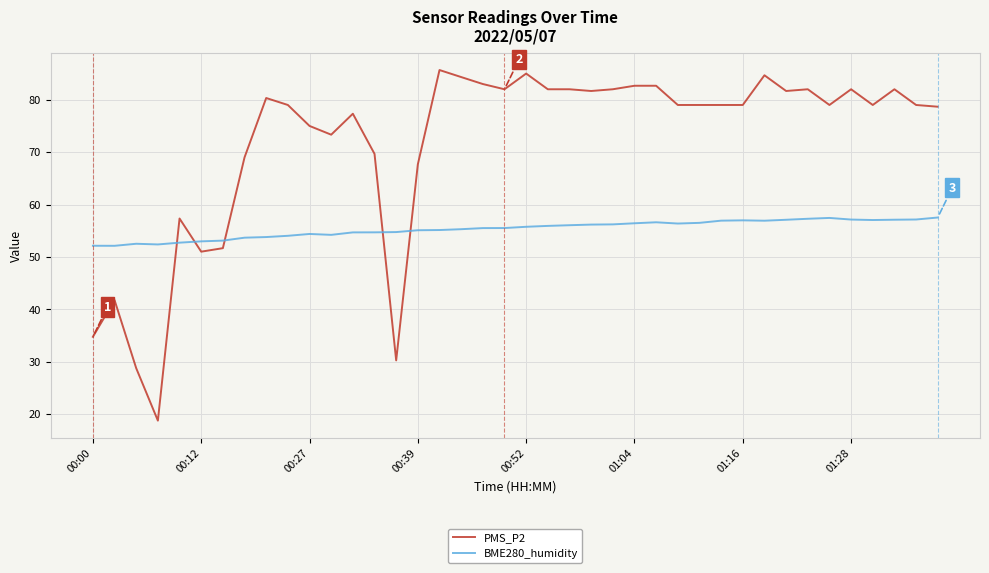

Which series has the largest range (max minus min)?

PMS_P2